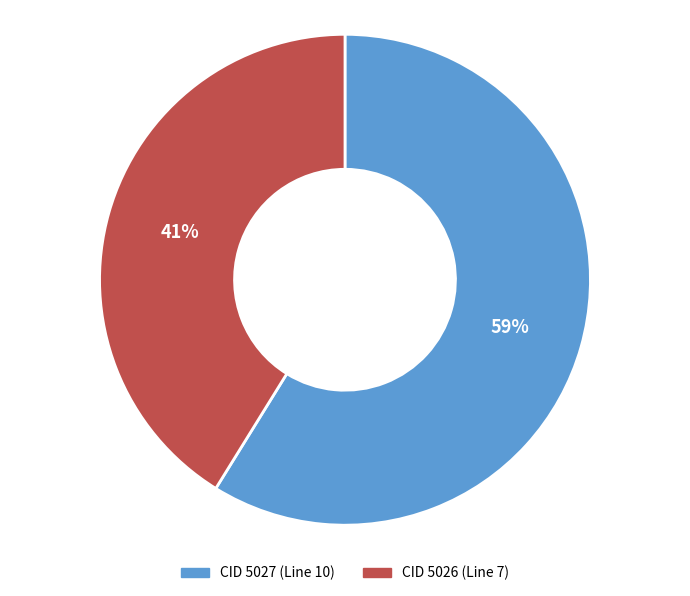

Which slice is the largest?

CID 5027